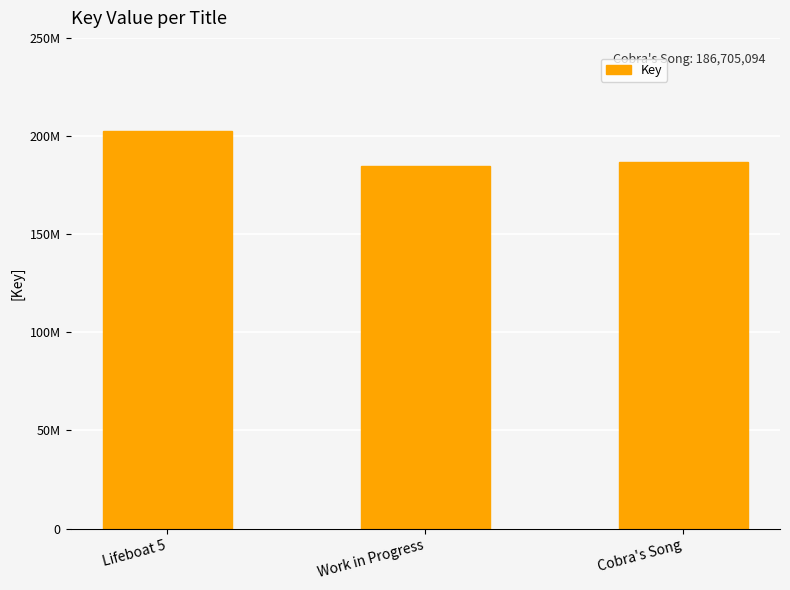

What is the difference between the maximum and minimum values?

17843972